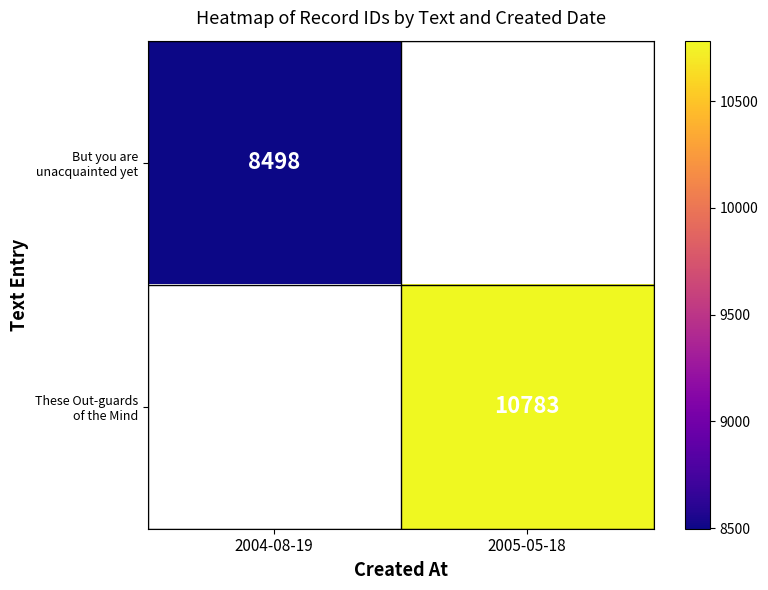

Rank the series at 2005-05-18 from lowest to highest value.

But you are unacquainted yet, These Out-guards of the Mind